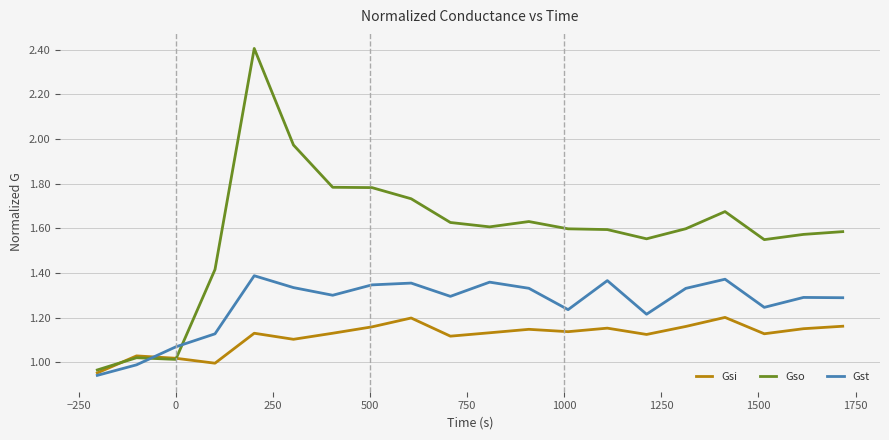

List the series in order of their peak value, lowest first.

Gsi, Gst, Gso